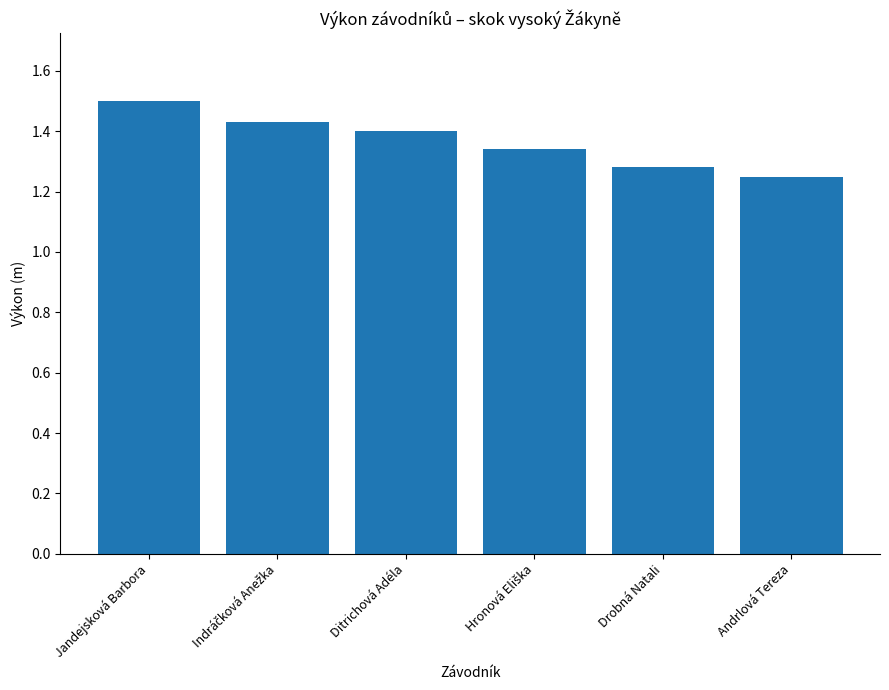

The chart shows a value of 2.3 at Drobná Natali. True or false?

False